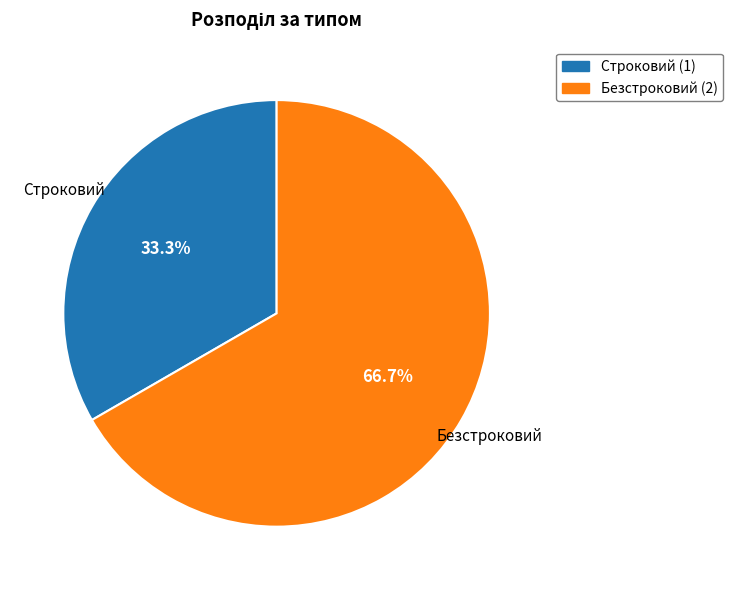

Which has a higher value, Строковий or Безстроковий?

Безстроковий